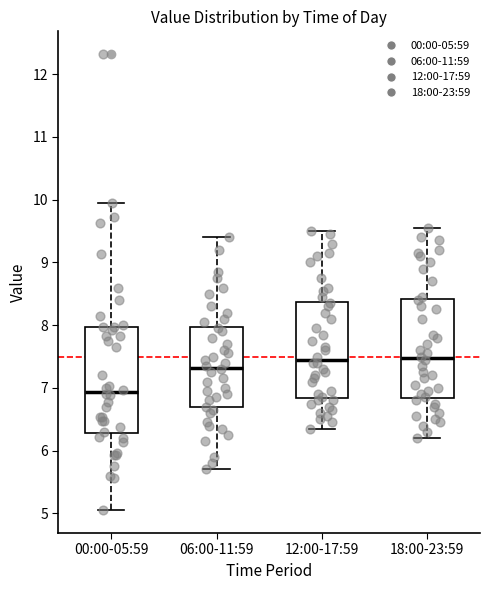

Reading left to right, read every box against the y-axis: the position of its median line, the range the box covers, and the ends of its whiskers. The values are not printed on the chart, so give them approximately, as read against the axis.

00:00-05:59: median 6.9, box 6.3 to 8.0, whiskers 5.1 to 10.0
06:00-11:59: median 7.3, box 6.7 to 8.0, whiskers 5.7 to 9.4
12:00-17:59: median 7.5, box 6.8 to 8.4, whiskers 6.4 to 9.5
18:00-23:59: median 7.5, box 6.8 to 8.4, whiskers 6.2 to 9.6